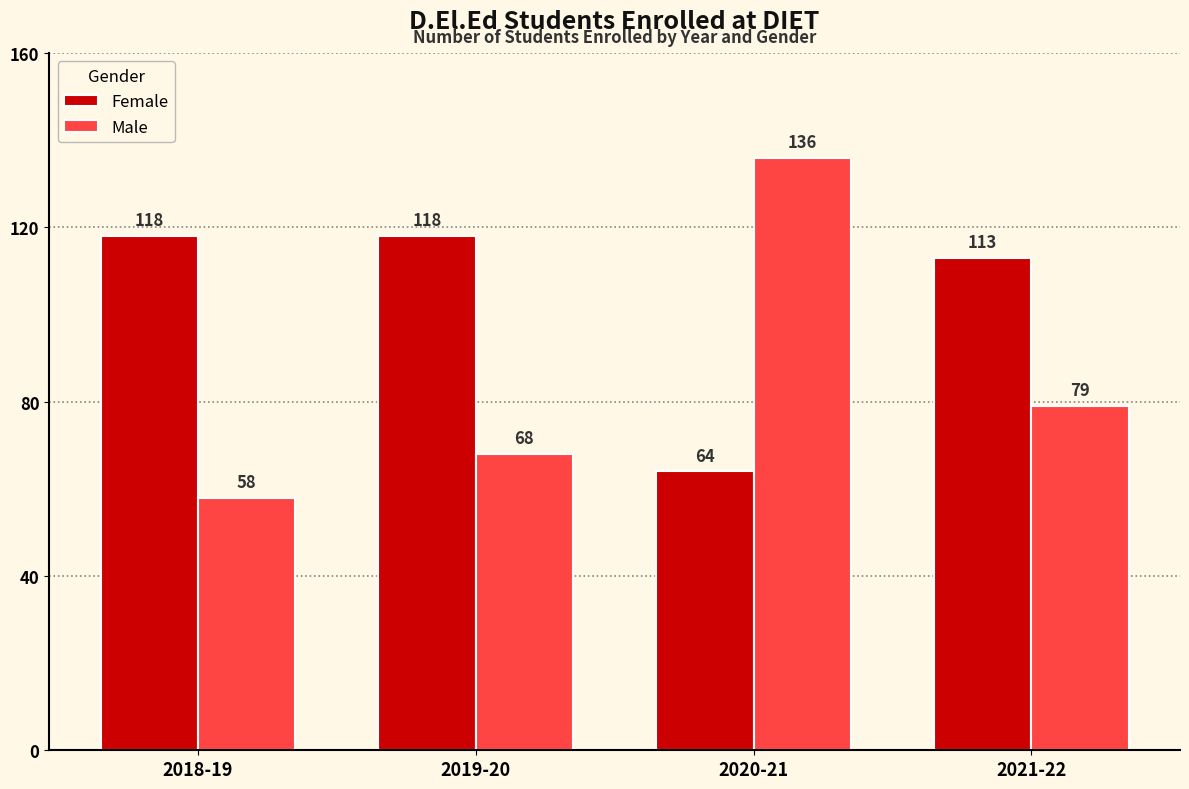

What is the difference between the second highest and minimum values in the Female series?

54